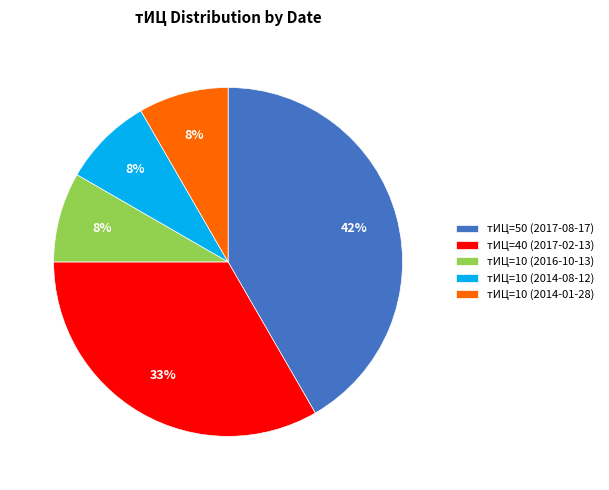

To the nearest percent, what is the average slice percentage?

20%